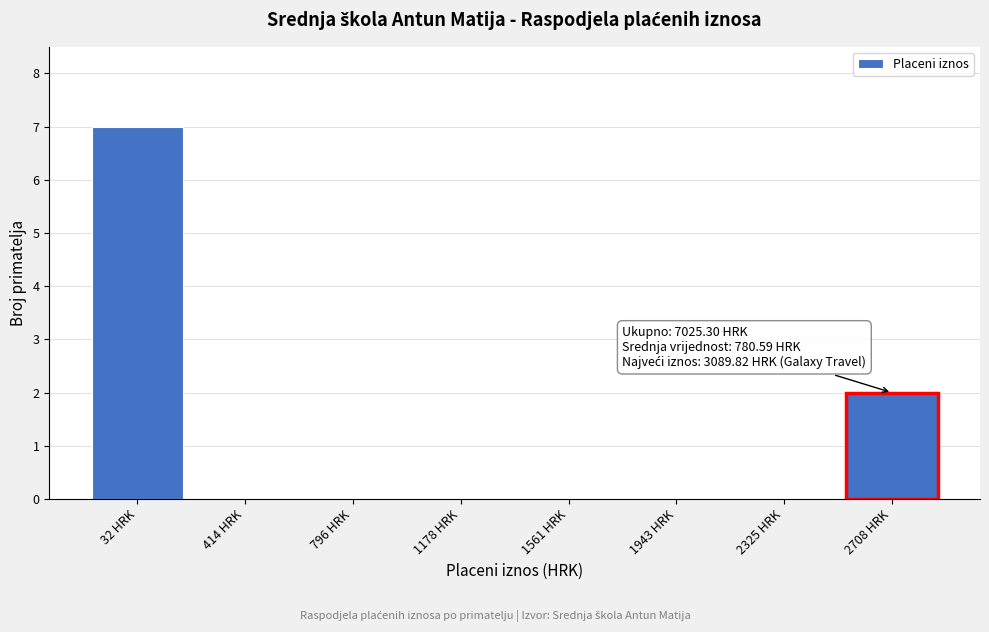

Reading right to left, what are all the values shown in this chart?

2708 HRK=2	2325 HRK=0	1943 HRK=0	1561 HRK=0	1178 HRK=0	796 HRK=0	414 HRK=0	32 HRK=7